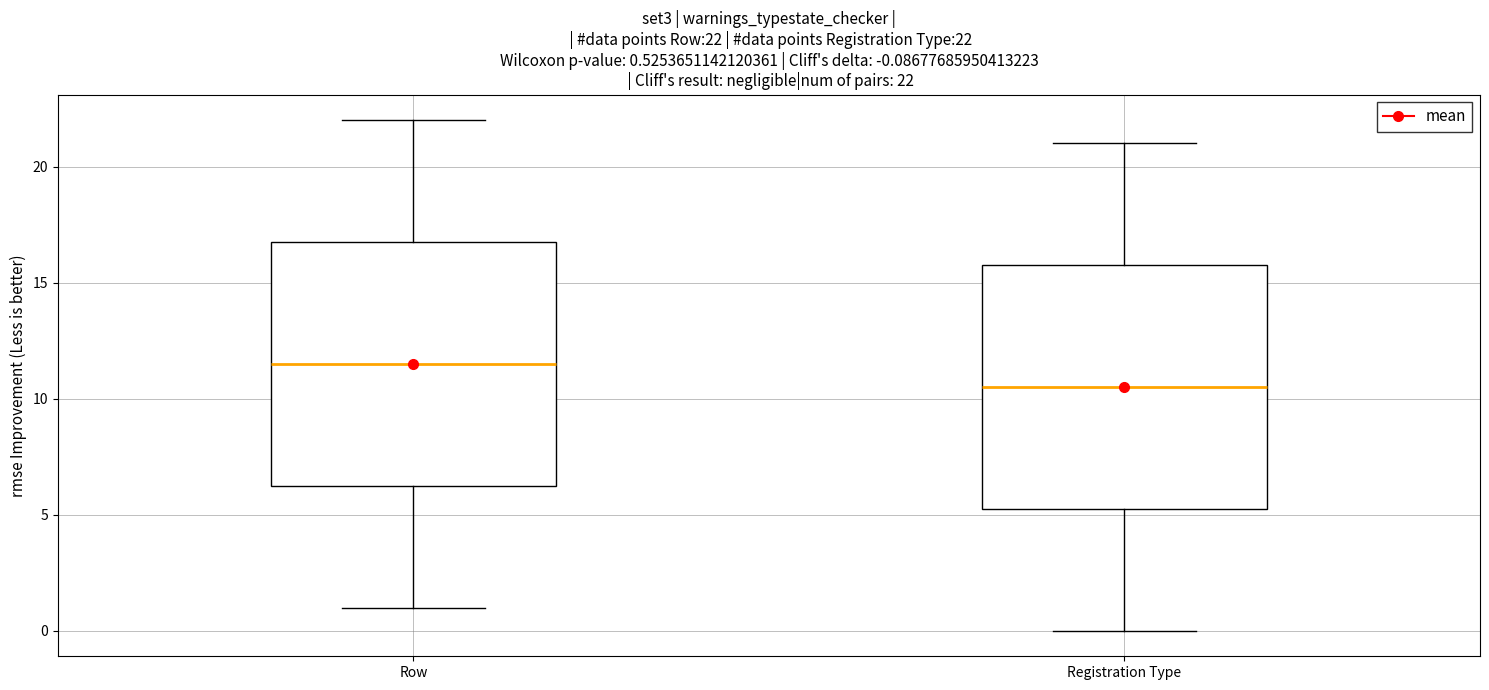

Which box has the highest median line?

Row